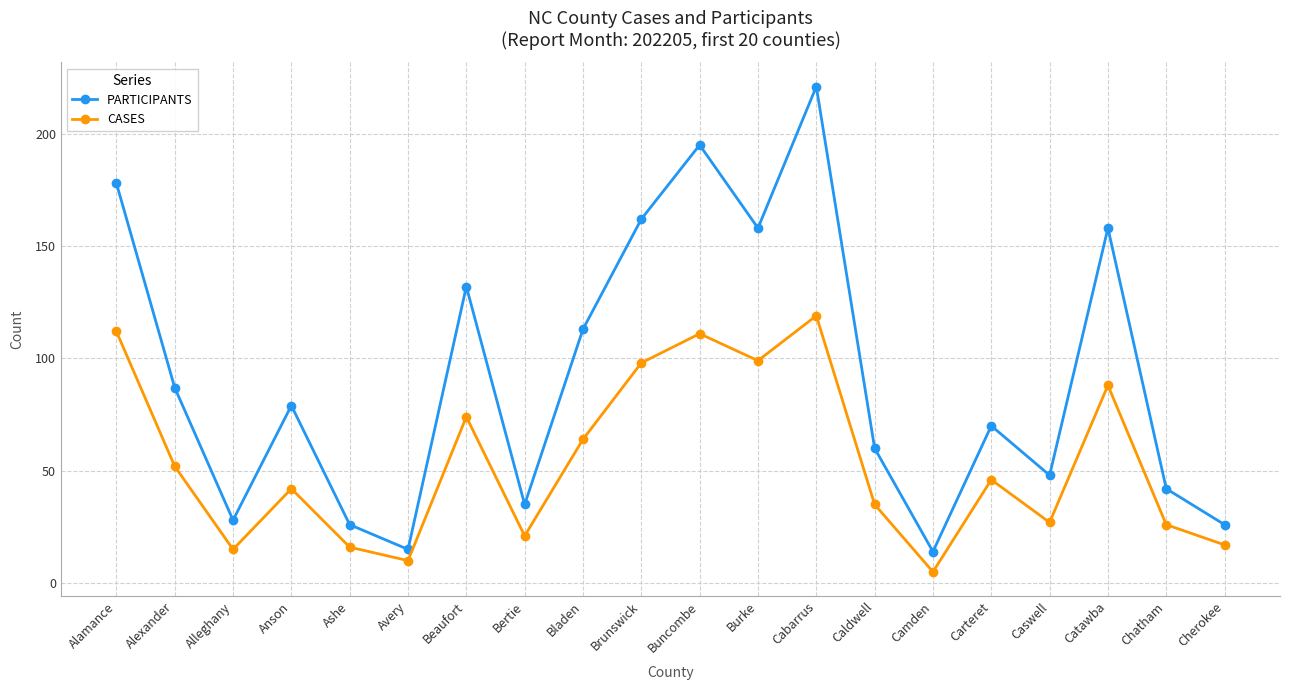

Rank the series by their average value, from highest to lowest.

PARTICIPANTS, CASES